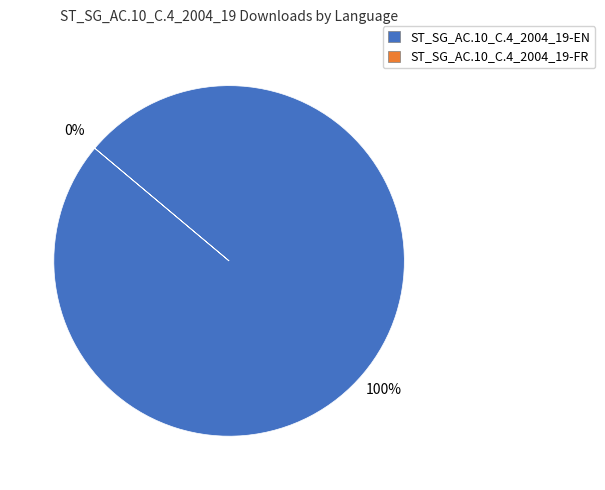

To the nearest percent, what is the difference between the ST_SG_AC.10_C.4_2004_19-EN and ST_SG_AC.10_C.4_2004_19-FR slice percentages?

100%